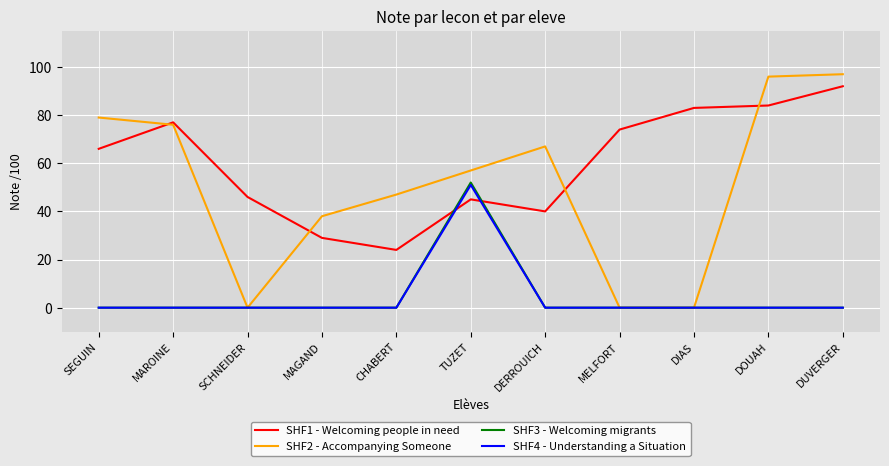

Which category has the highest value in the SHF3 - Welcoming migrants series?

TUZET